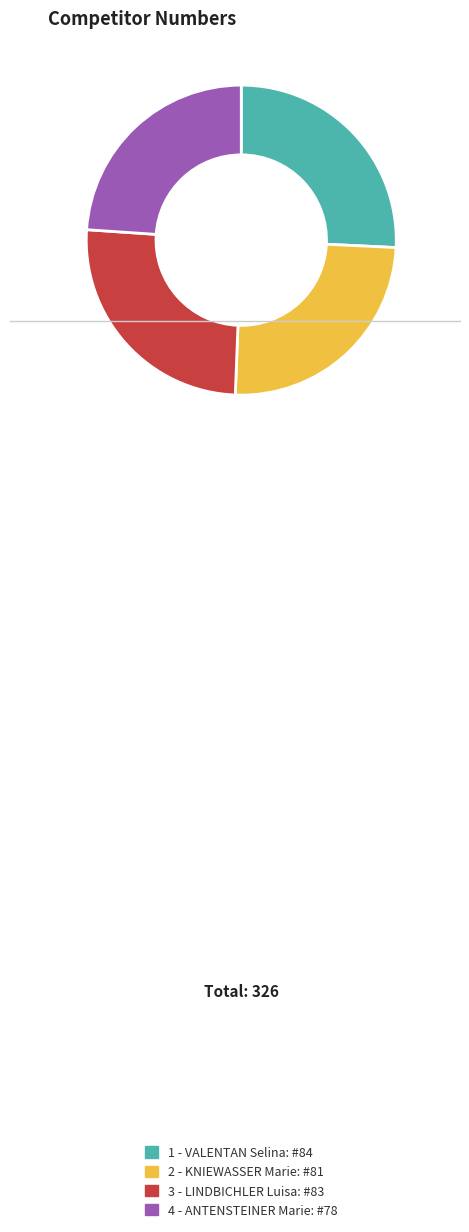

Is it true that 2 - KNIEWASSER Marie is 37% of the pie?

False